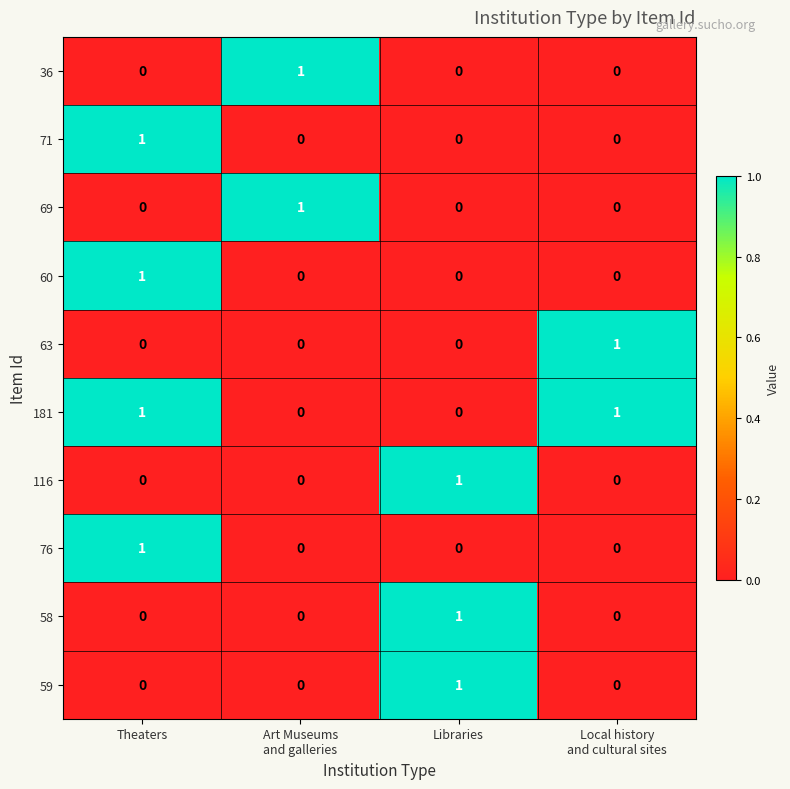

How many 63 values are between 0 and 1?

4